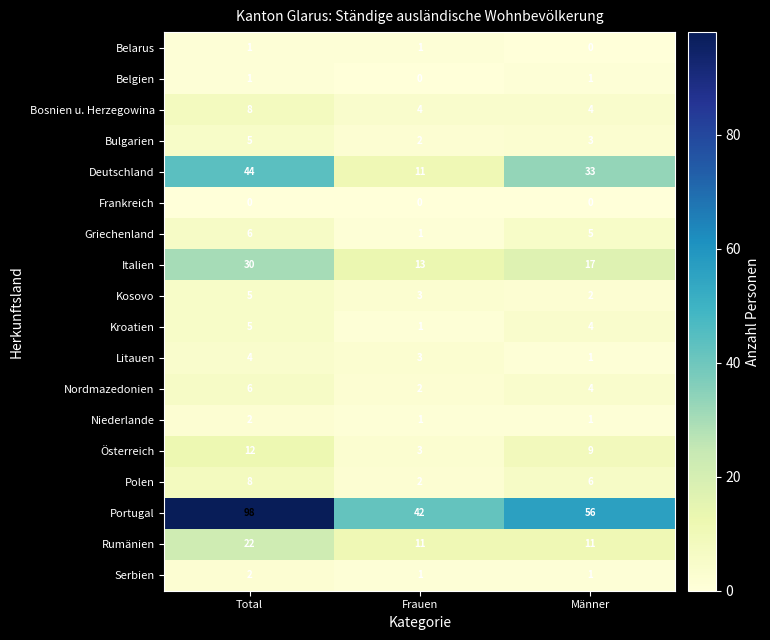

The value of Deutschland at Frauen is 4. True or false?

False